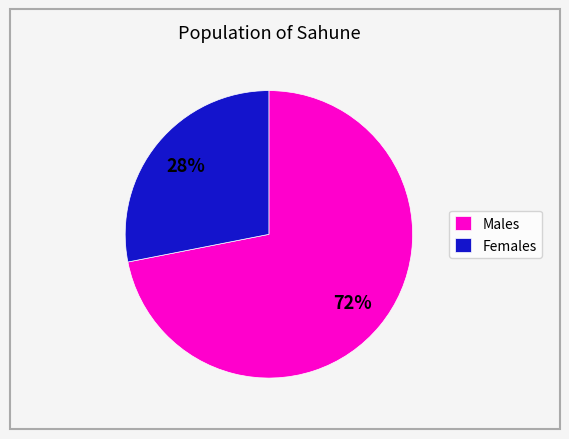

To the nearest percent, what portion does Females represent?

28%